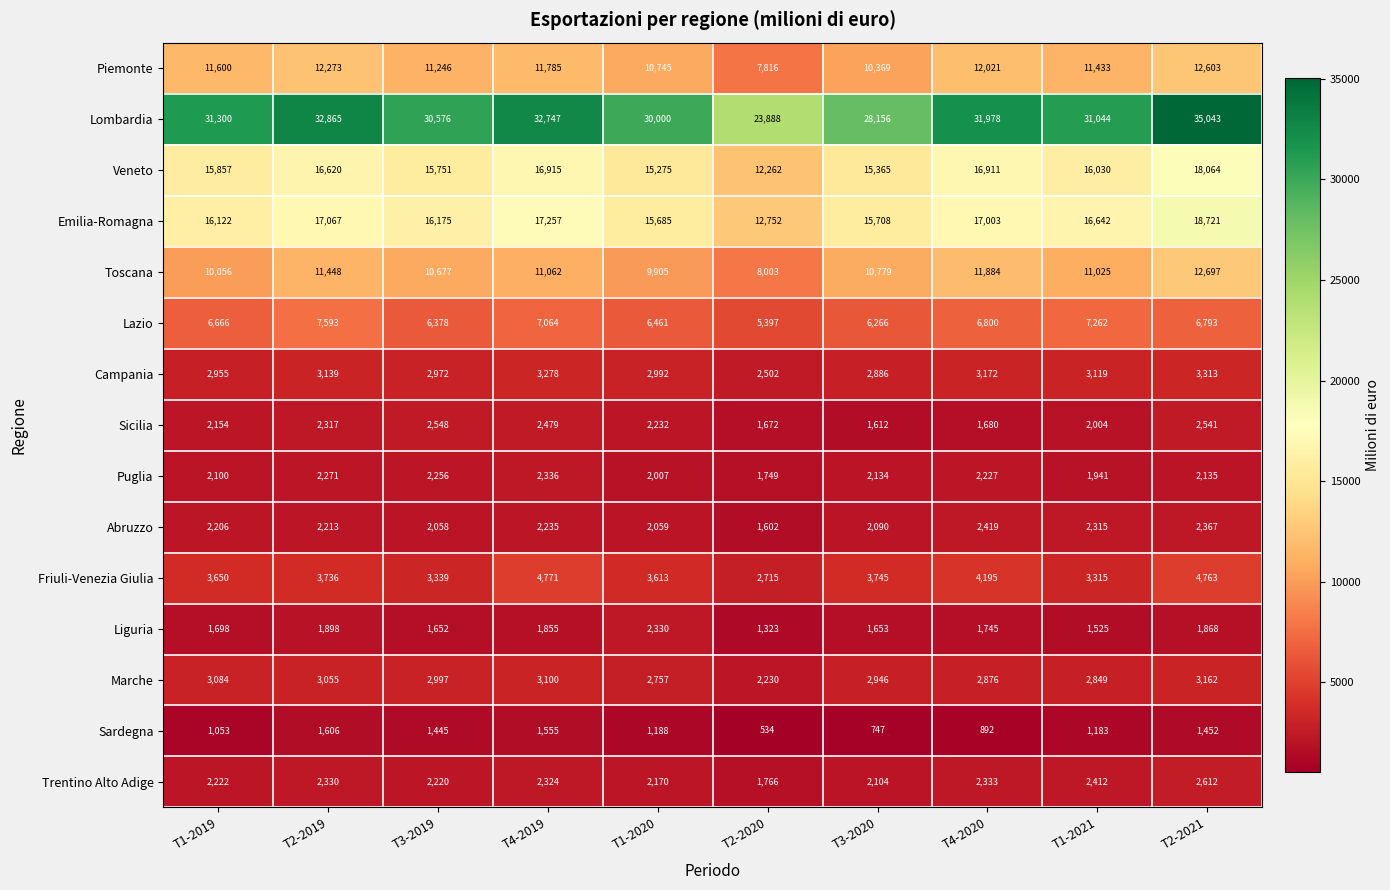

List the series in order of their peak value, highest first.

Lombardia, Emilia-Romagna, Veneto, Toscana, Piemonte, Lazio, Friuli-Venezia Giulia, Campania, Marche, Trentino Alto Adige, Sicilia, Abruzzo, Puglia, Liguria, Sardegna